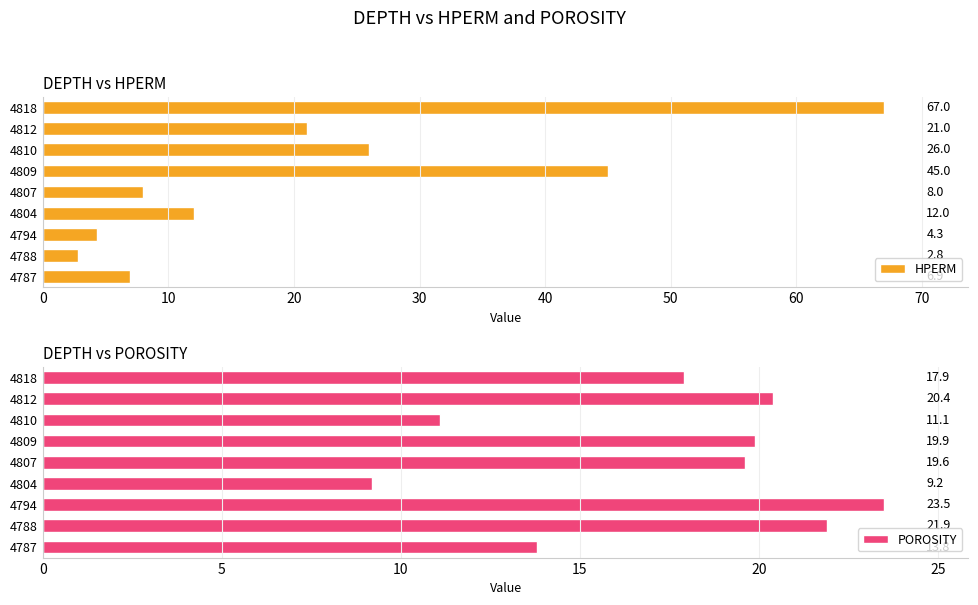

At which label is HPERM closest to 34?

4810